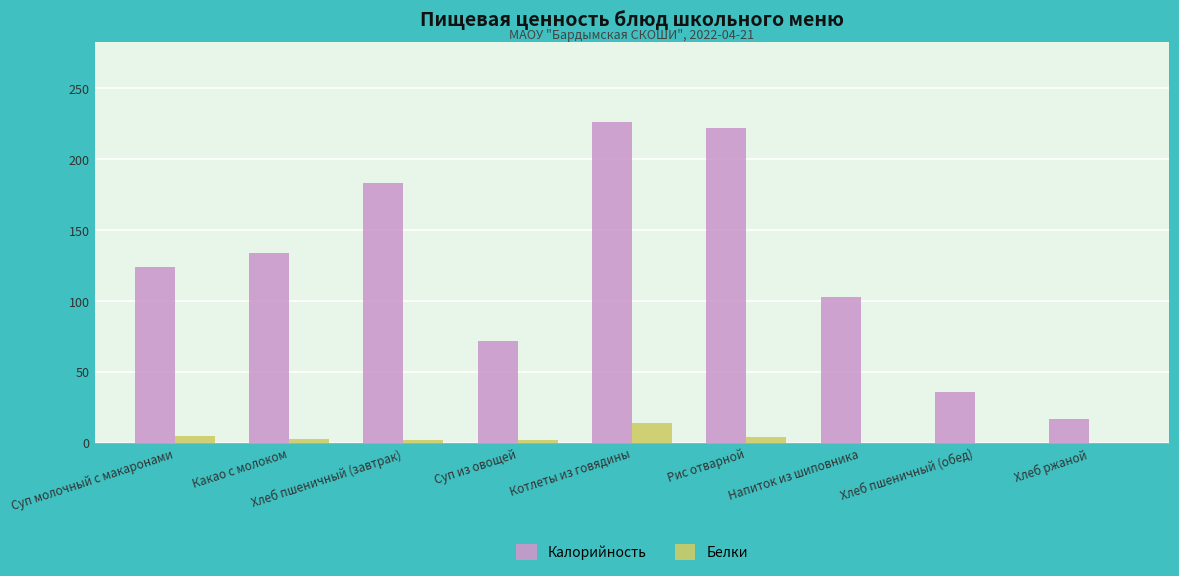

Which series has the largest total across all categories?

Калорийность